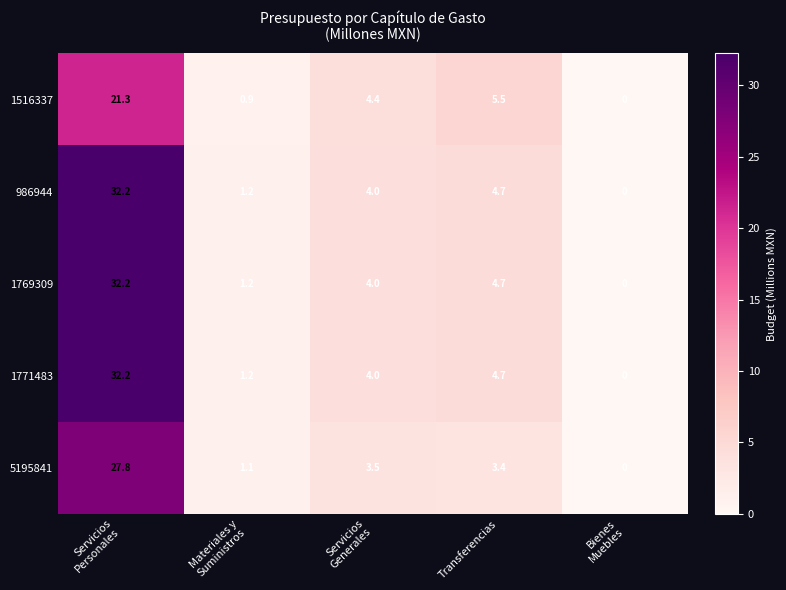

At which label is 1769309 closest to 16?

Transferencias